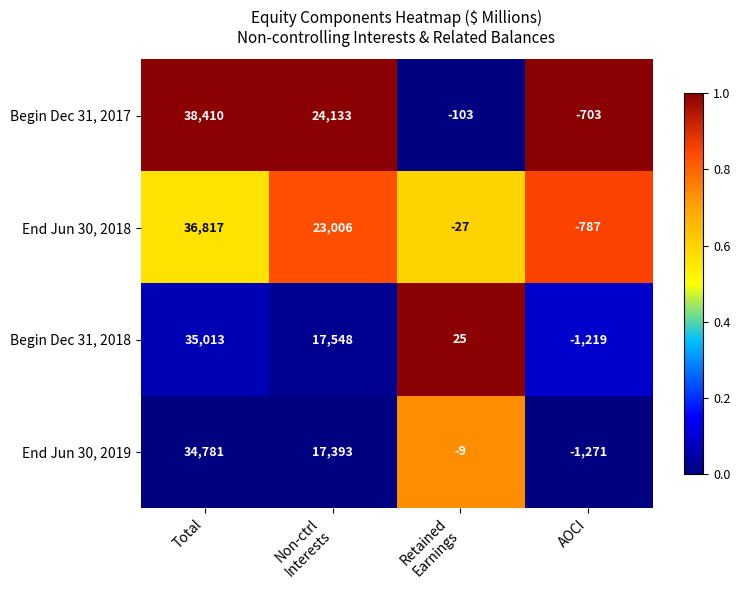

What is the average value of the End Jun 30, 2018 series?

14752